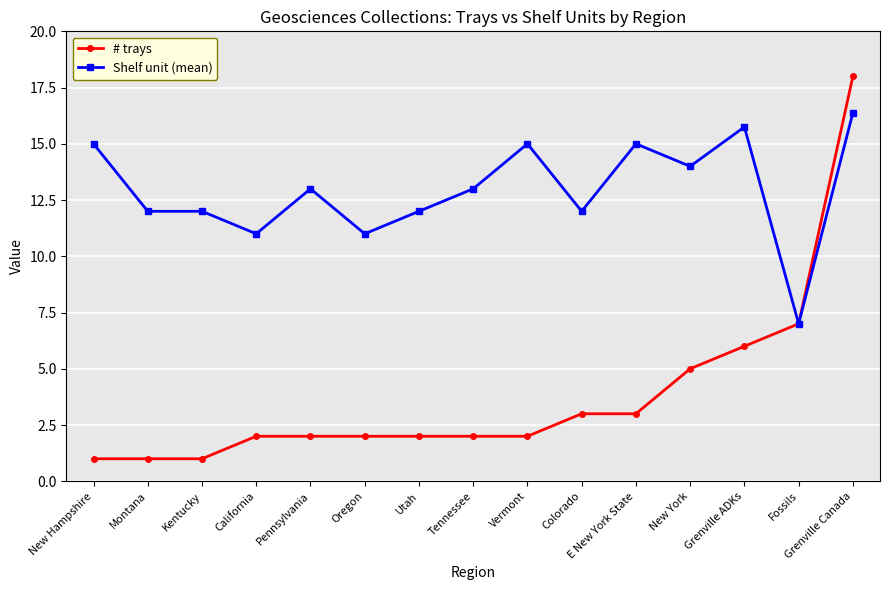

How many lines are shown in the chart?

2